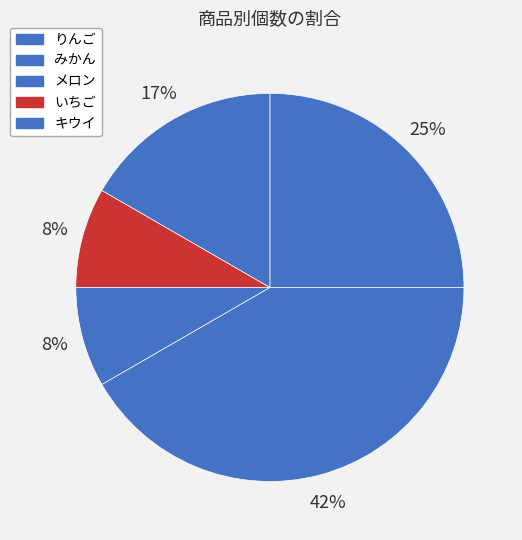

Rank the categories by value from lowest to highest.

メロン, いちご, キウイ, りんご, みかん